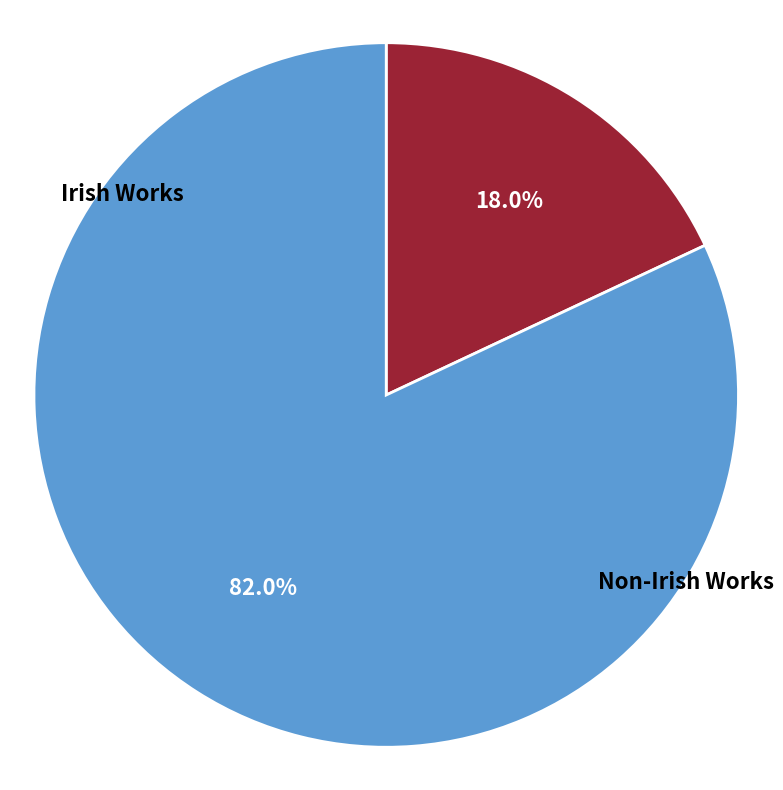

Is there any slice that represents more than half of the pie?

Yes